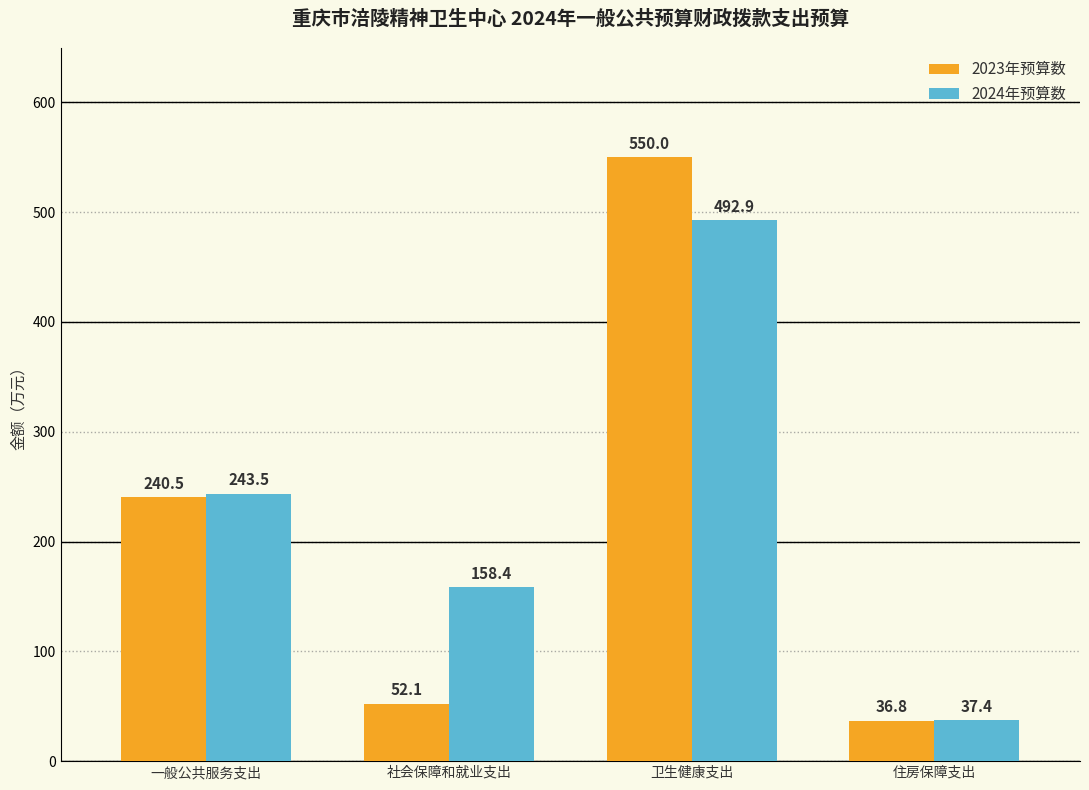

Which series changed the most between 一般公共服务支出 and 卫生健康支出?

2023年预算数